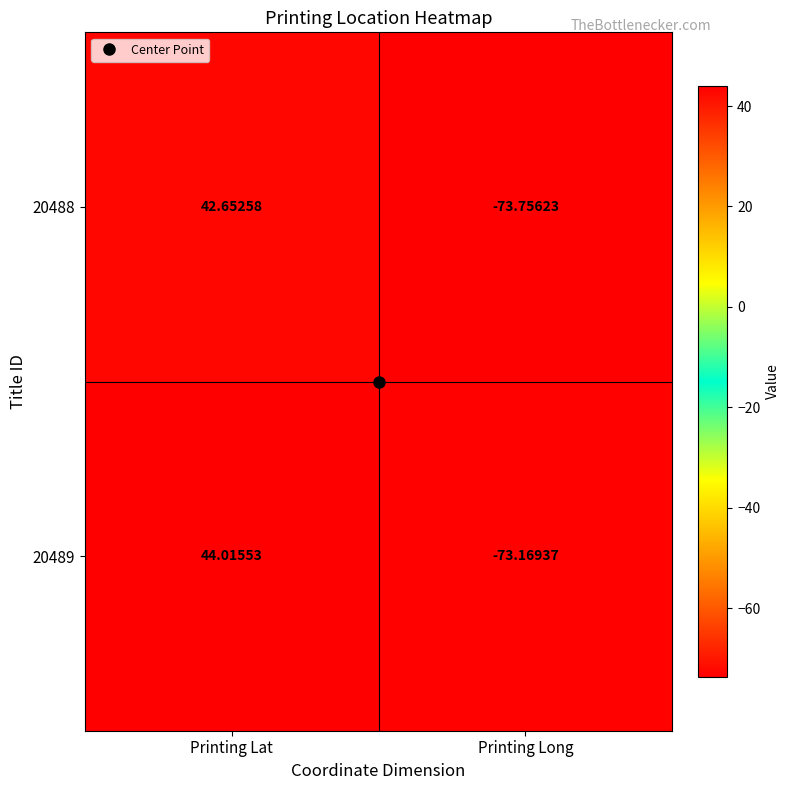

At which category is the sum across all series the highest?

Printing Lat